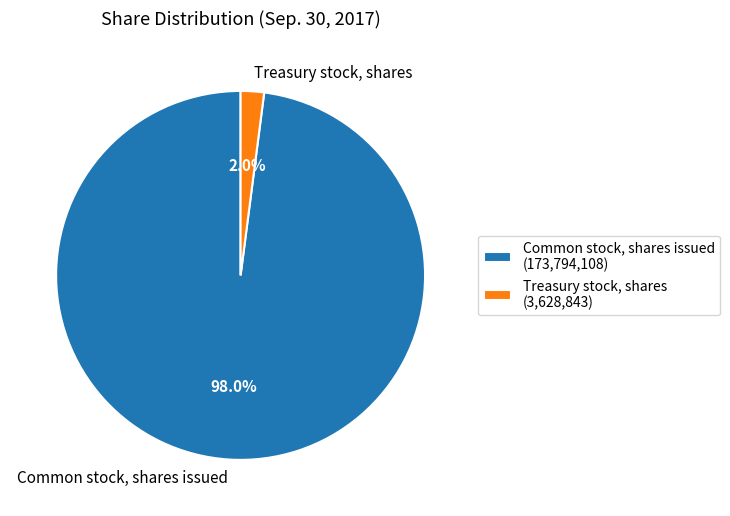

Which slice is the smallest?

Treasury stock, shares